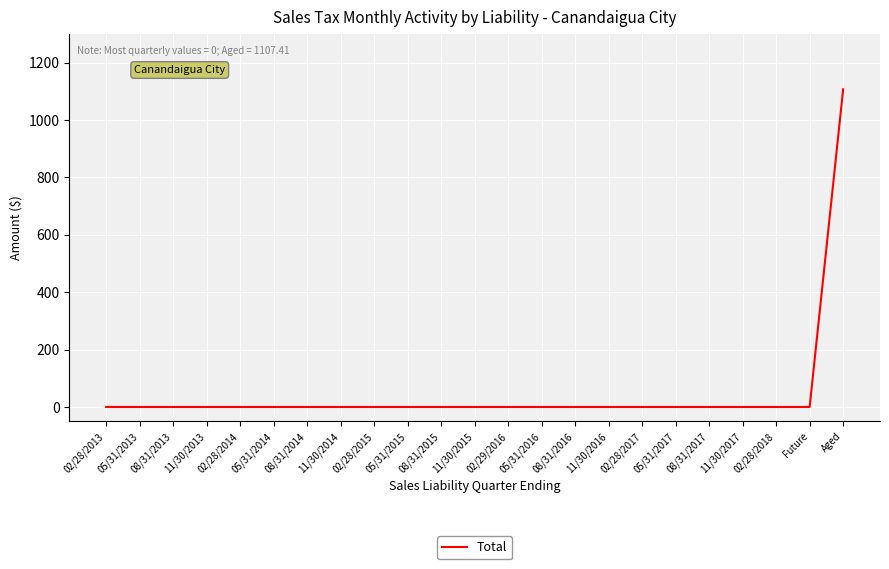

The chart shows a value of 0.0 at 05/31/2016. True or false?

True